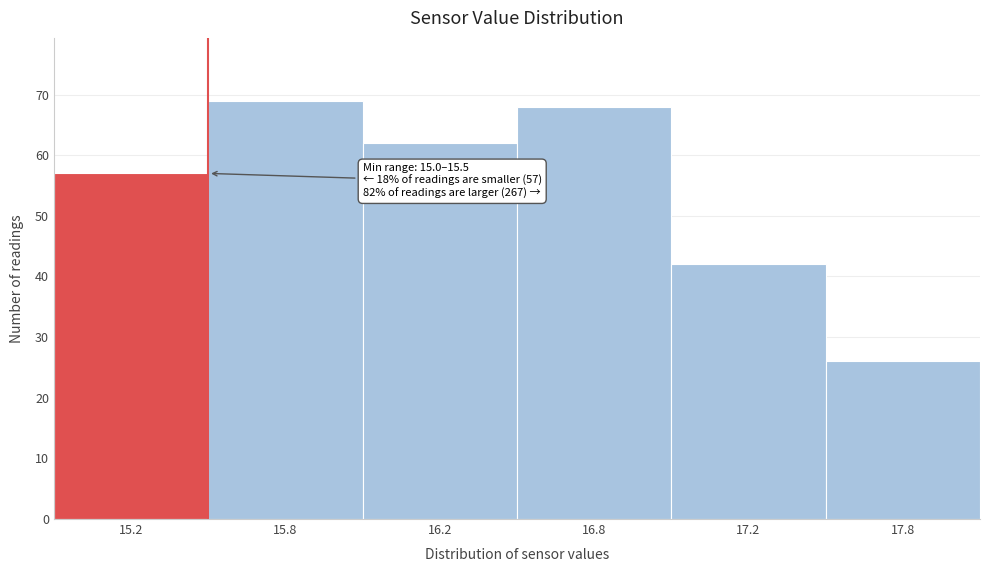

Reading left to right, transcribe all the data shown in this chart.

57	69	62	68	42	26